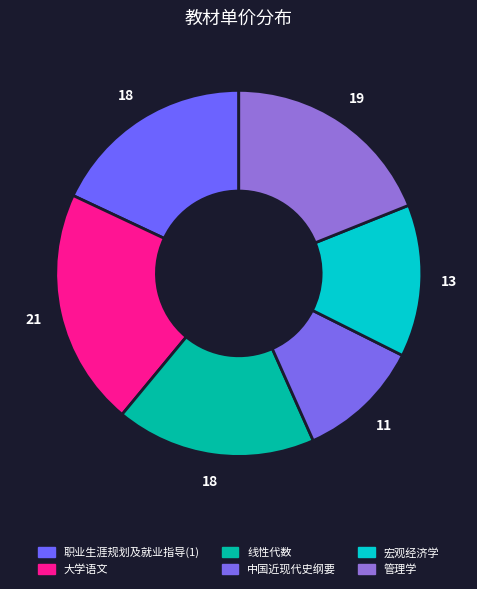

What is the largest slice in the pie chart?

大学语文